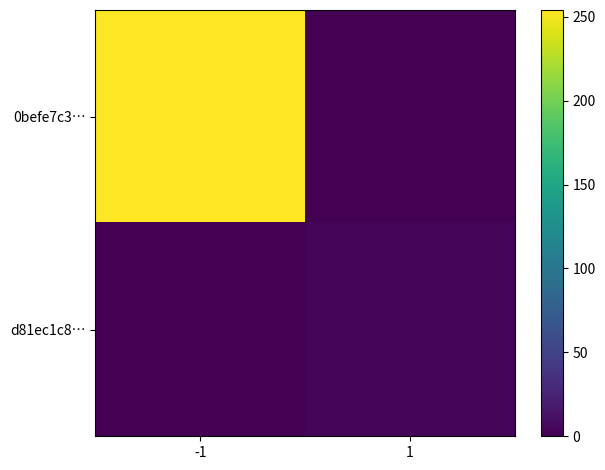

Rank the series at -1 from highest to lowest value.

0befe7c3…, d81ec1c8…